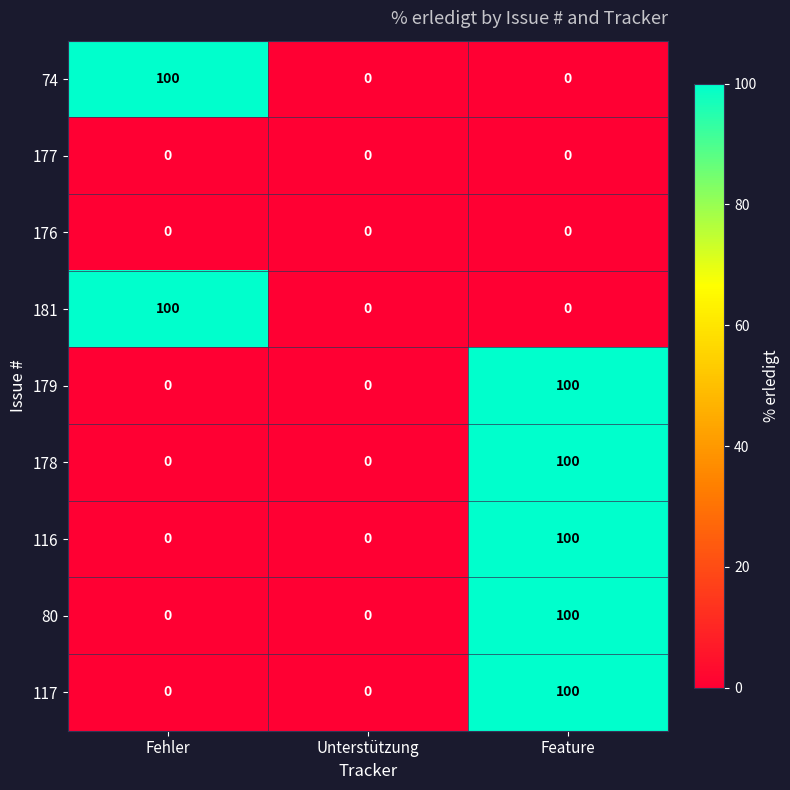

Is the value of 177 at Fehler greater than the value of 178 at Feature?

No